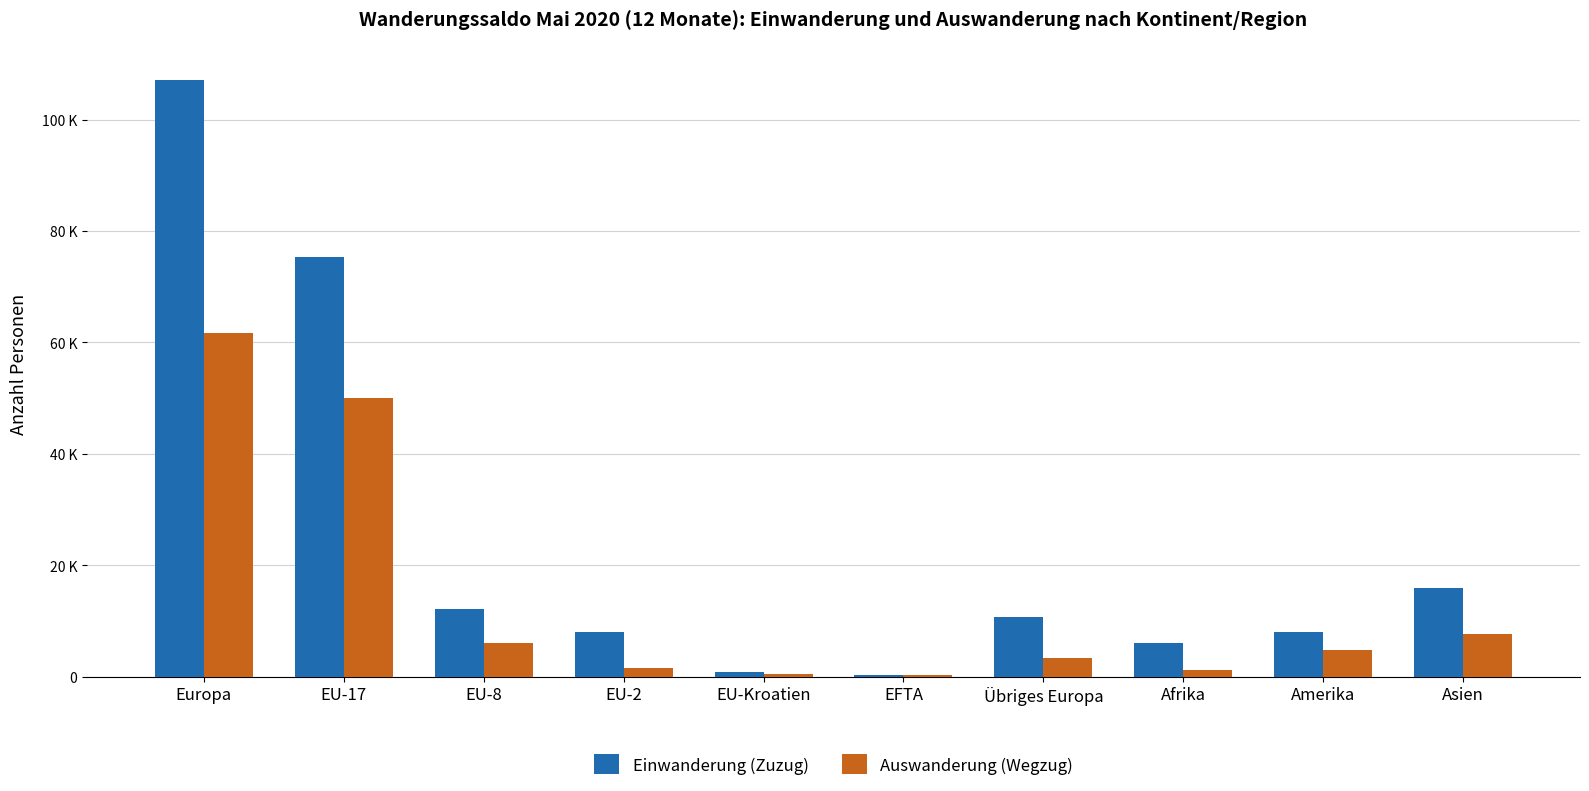

Which series has the widest spread of values?

Einwanderung (Zuzug)